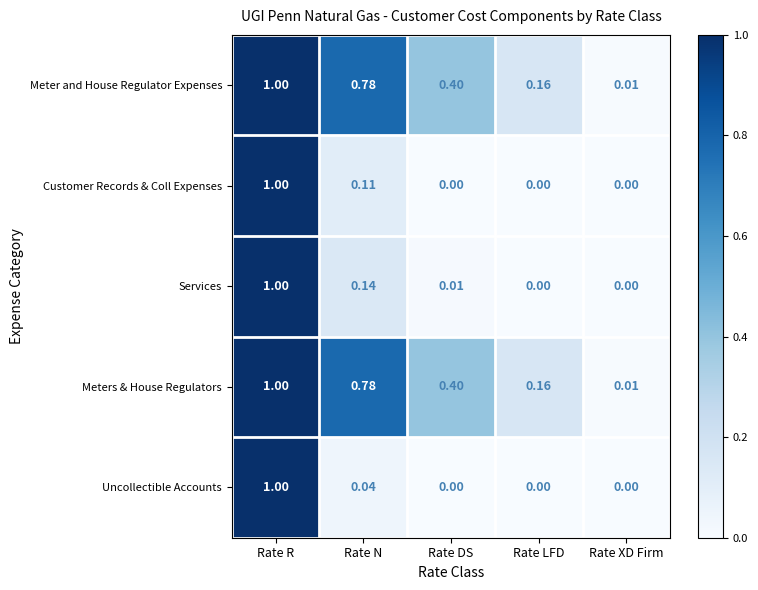

At which label is Meters & House Regulators closest to 0?

Rate XD Firm